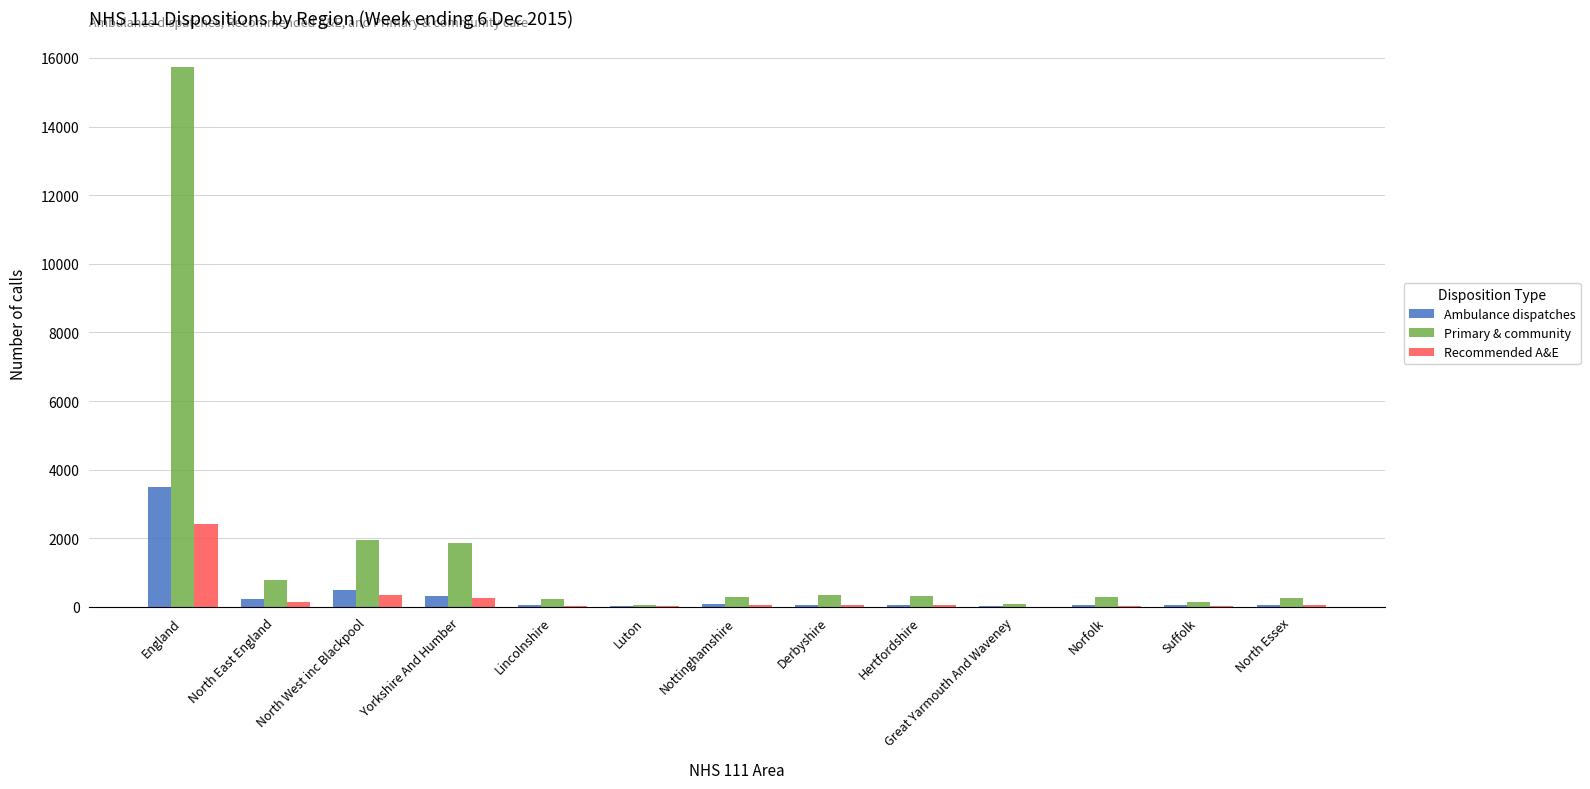

Count the number of categories in the chart.

13